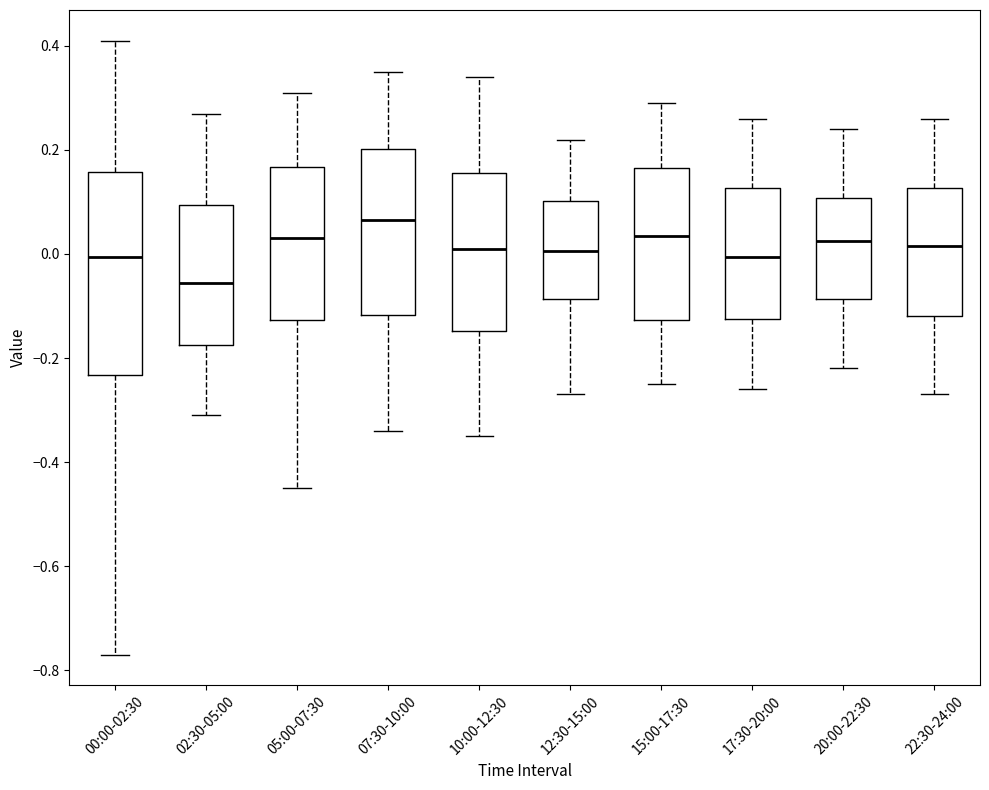

Which box has the lowest median line?

02:30-05:00